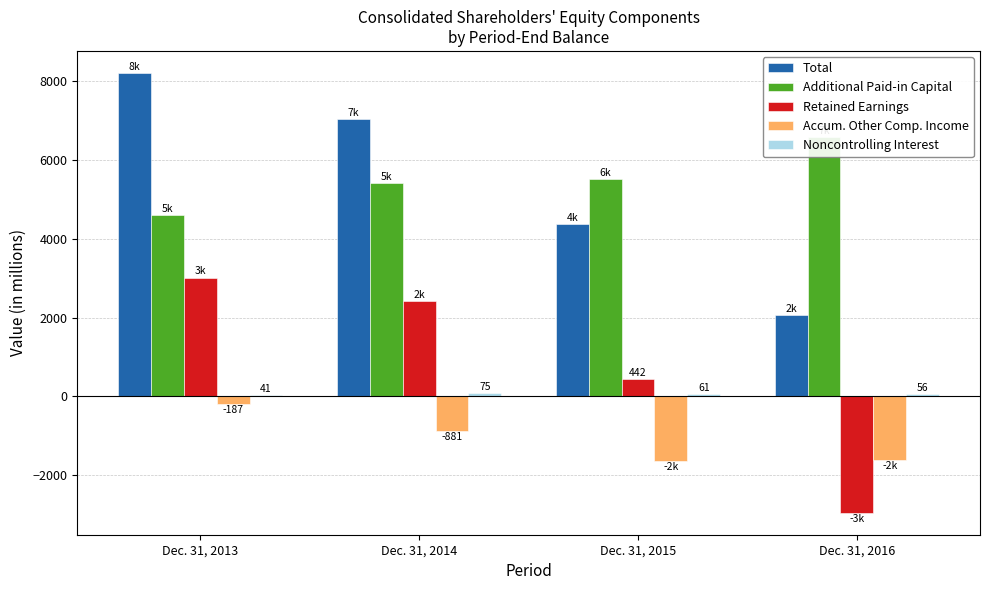

Is it true that Accum. Other Comp. Income equals -50 at Dec. 31, 2013?

False